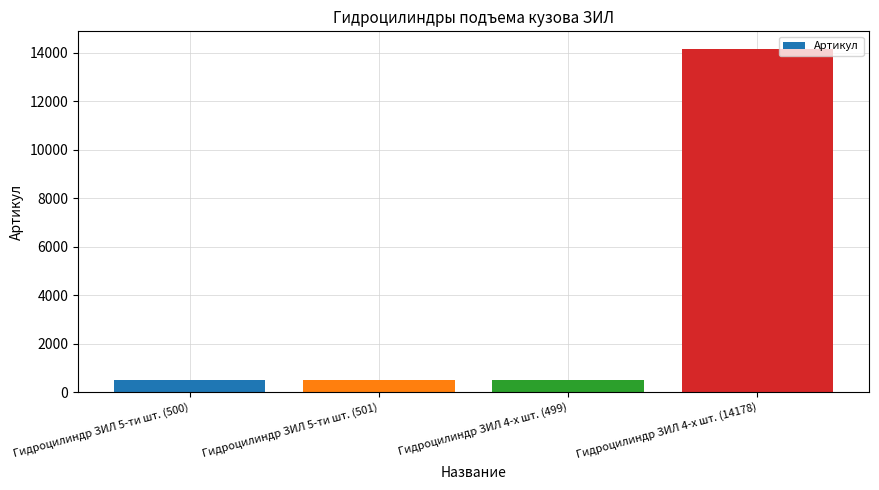

What is the minimum value shown in the chart?

499